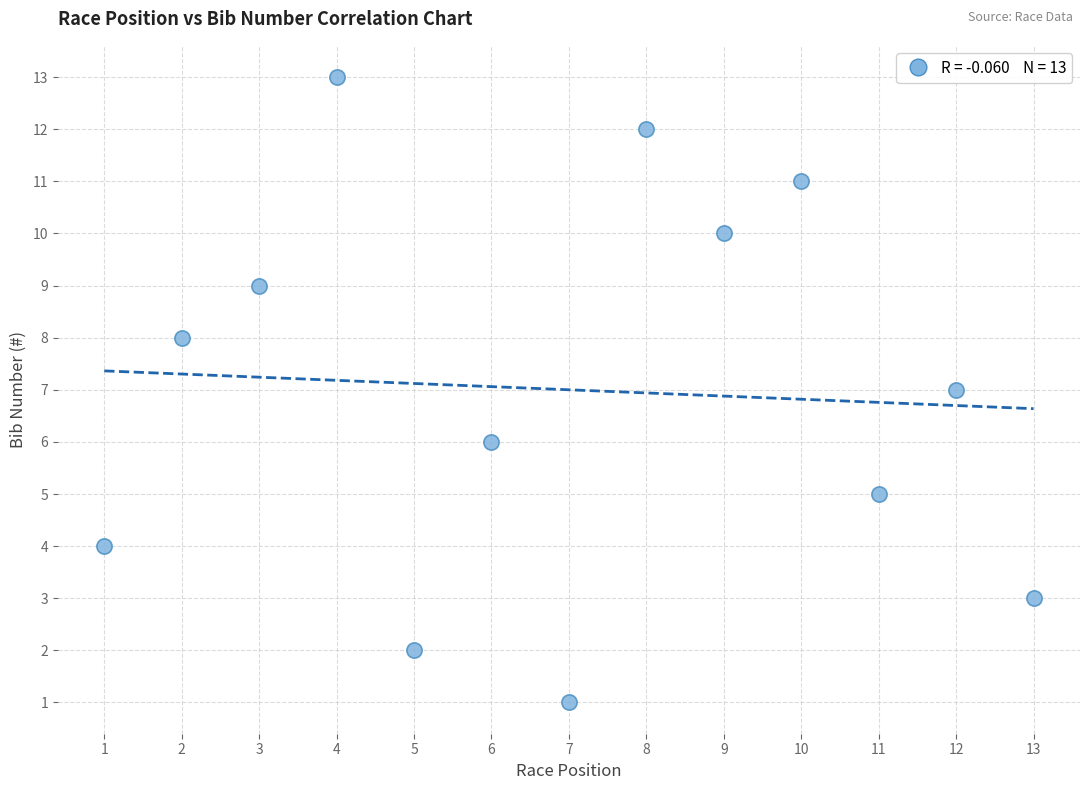

What is the range of X values (max minus min)?

12